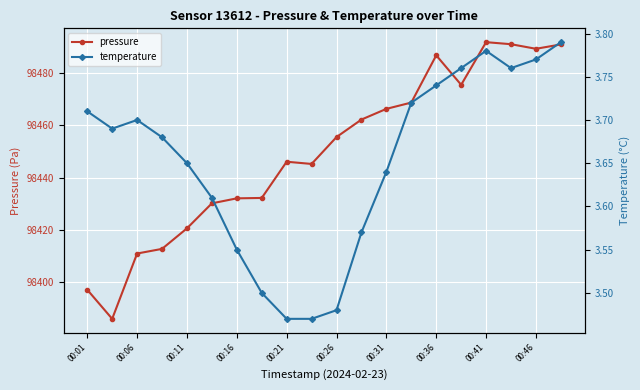

How many interior local valleys does the pressure series have?

4